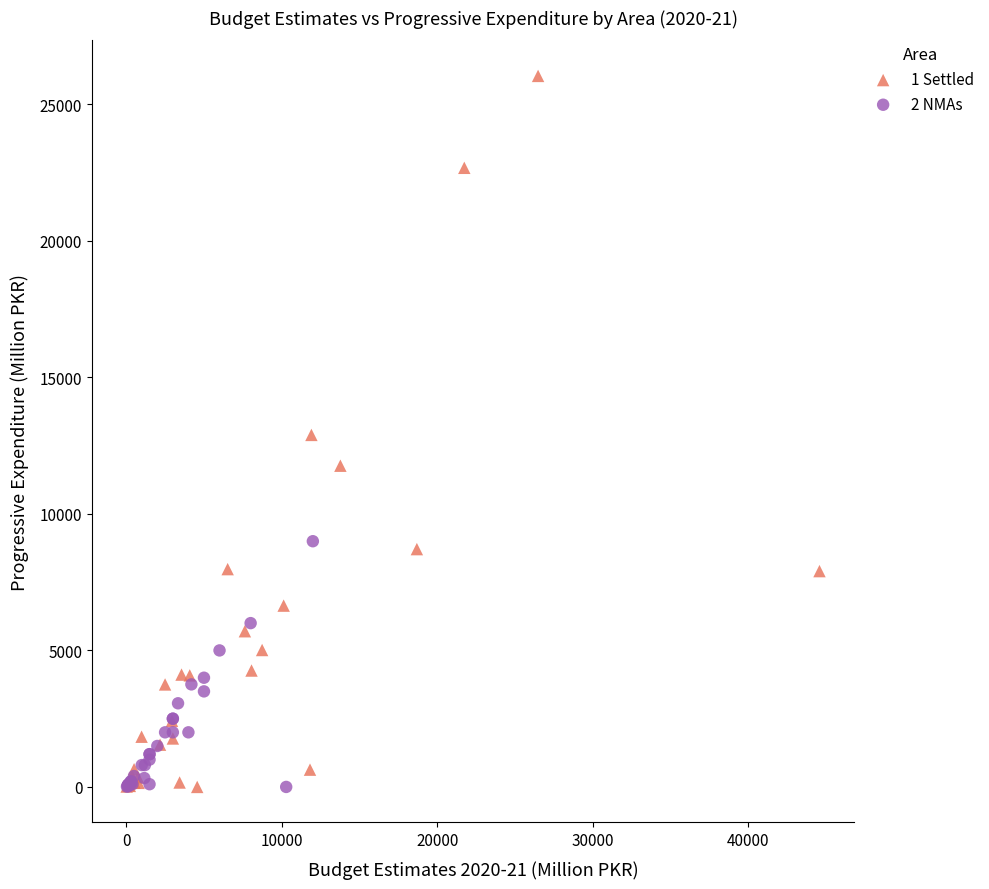

Which series reaches the maximum Y coordinate?

1 Settled